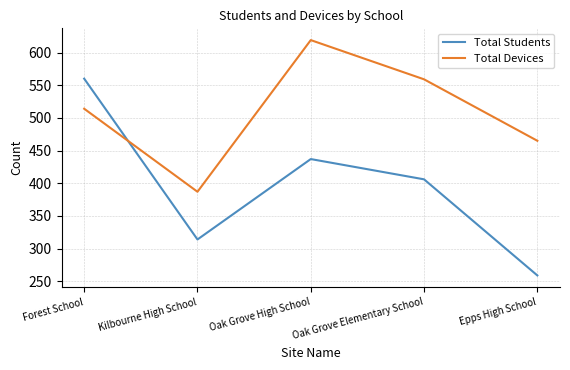

Reading right to left, transcribe all the data shown in this chart.

Total Students: Epps High School=259	Oak Grove Elementary School=406	Oak Grove High School=437	Kilbourne High School=314	Forest School=560
Total Devices: Epps High School=465	Oak Grove Elementary School=559	Oak Grove High School=619	Kilbourne High School=387	Forest School=514